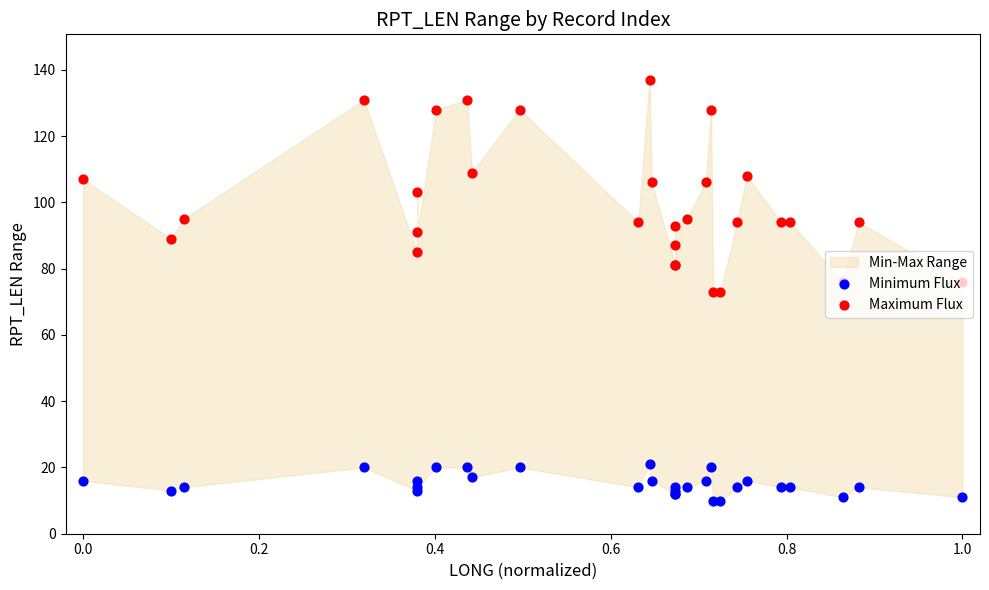

Which series has the largest total across all categories?

Maximum Flux